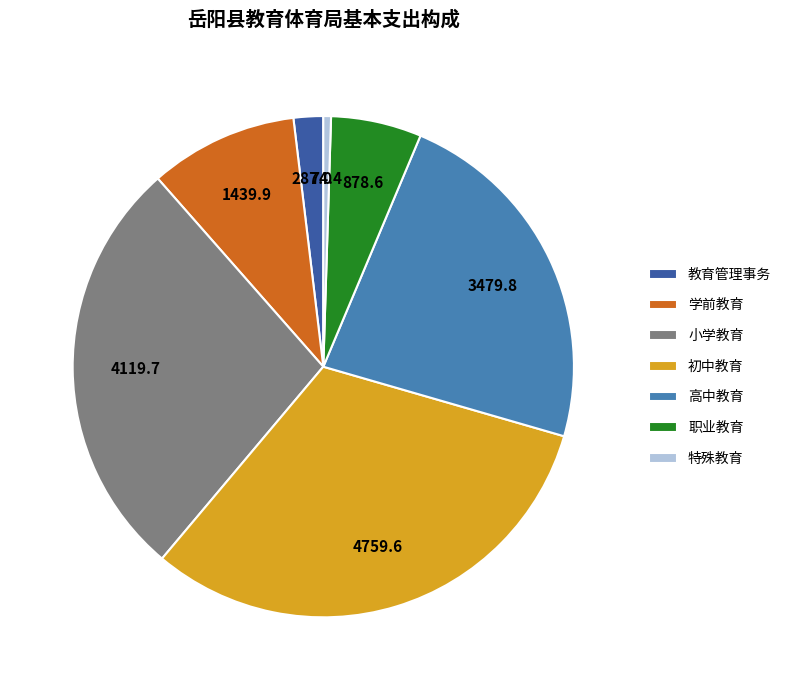

Do 教育管理事务 and 高中教育 together represent more than half of the pie?

No